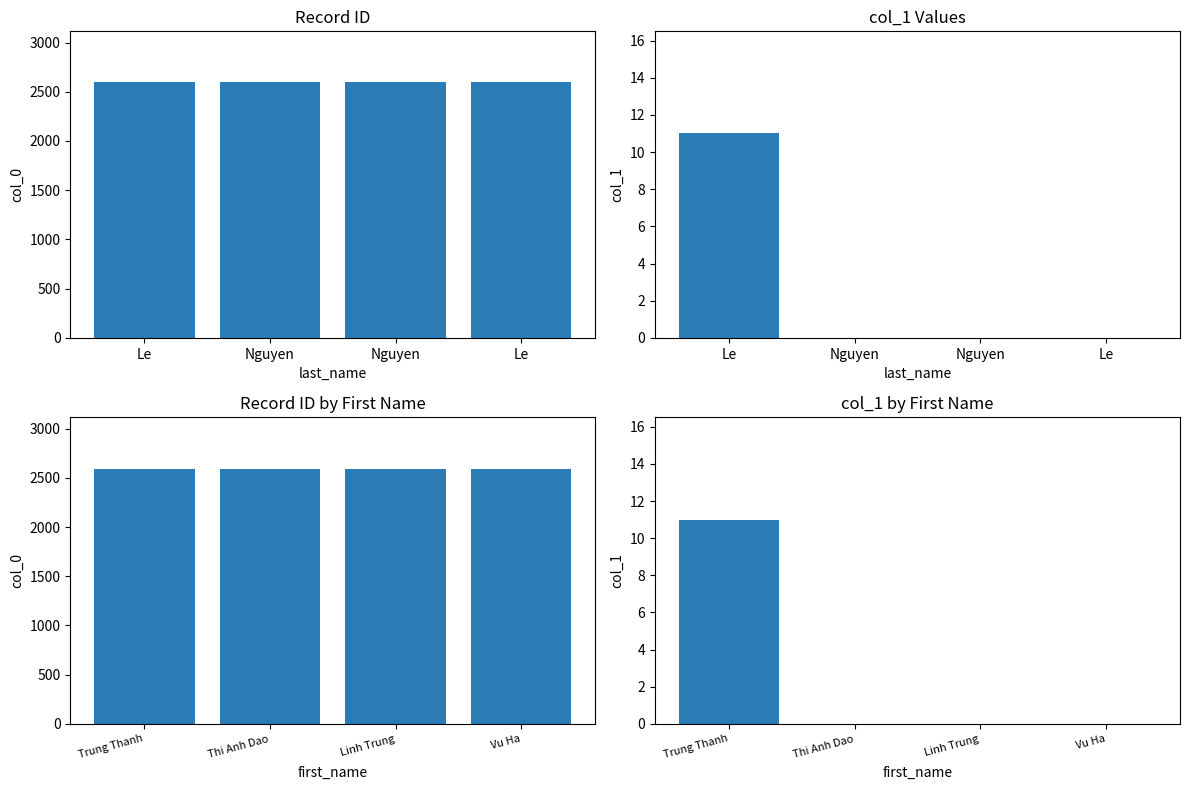

How many values in the col_1 series exceed 0?

1